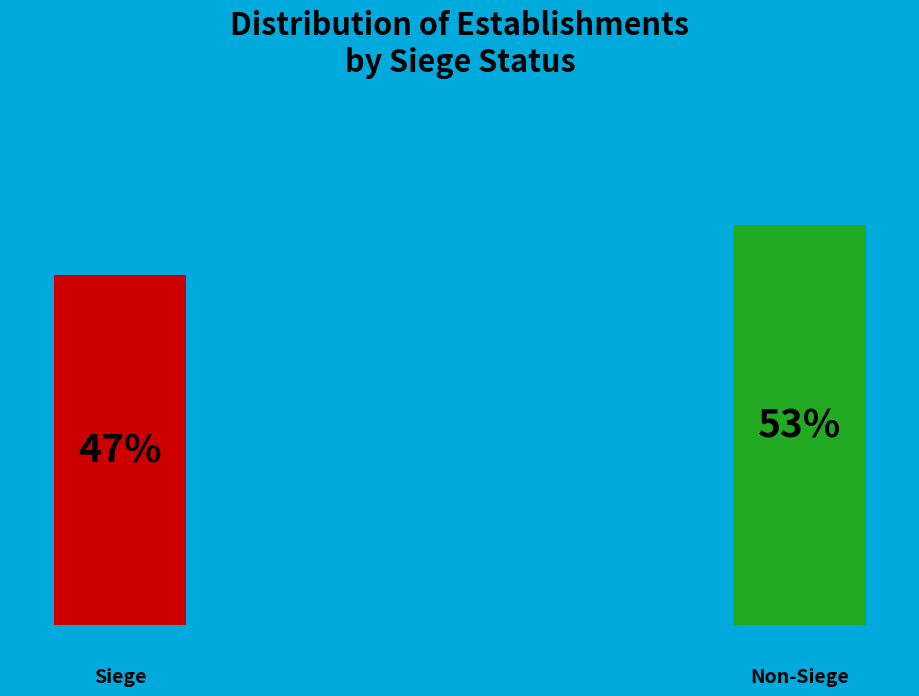

Do false and true together represent more than half of the pie?

Yes